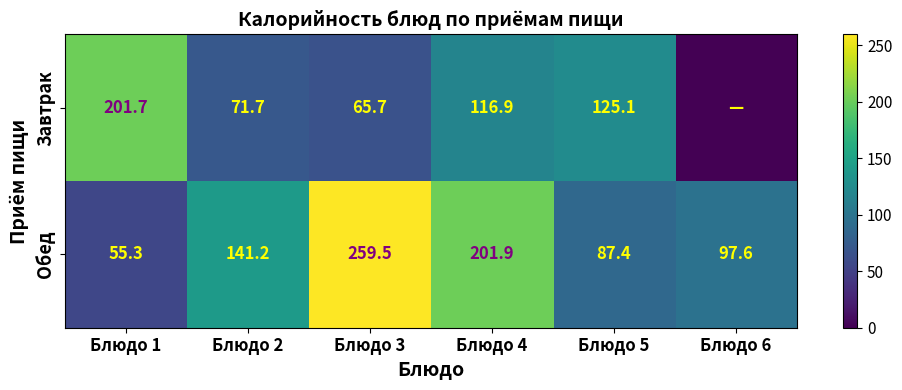

Rank the series at Блюдо 5 from highest to lowest value.

Завтрак, Обед